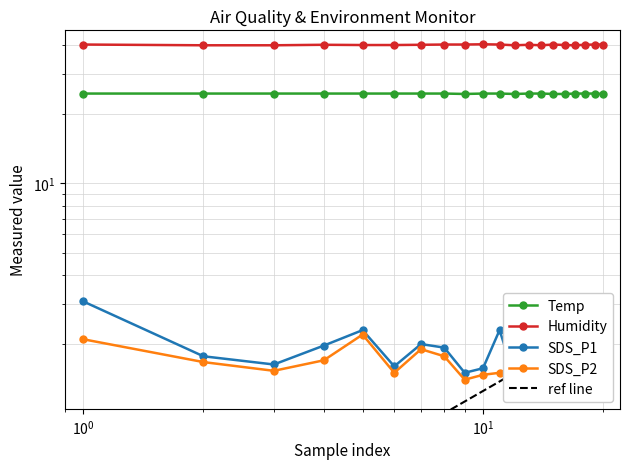

True or false: Humidity and Temp intersect in this chart.

False